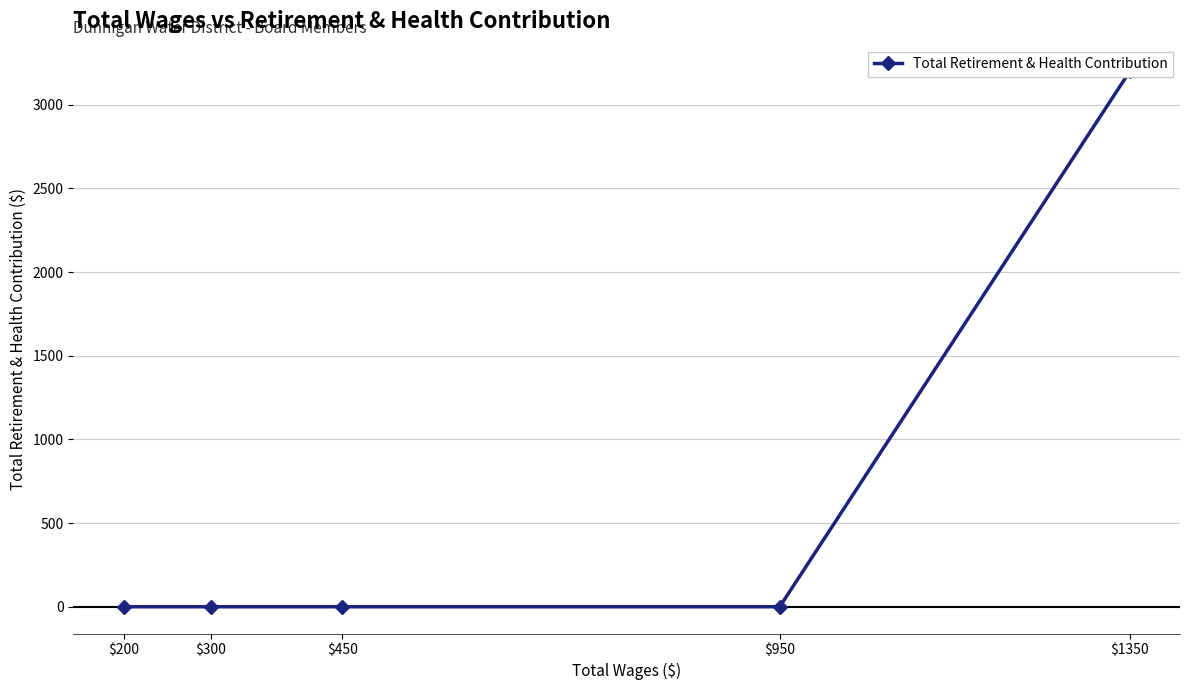

List the labels in order of value, largest first.

$1350, $950, $450, $300, $200